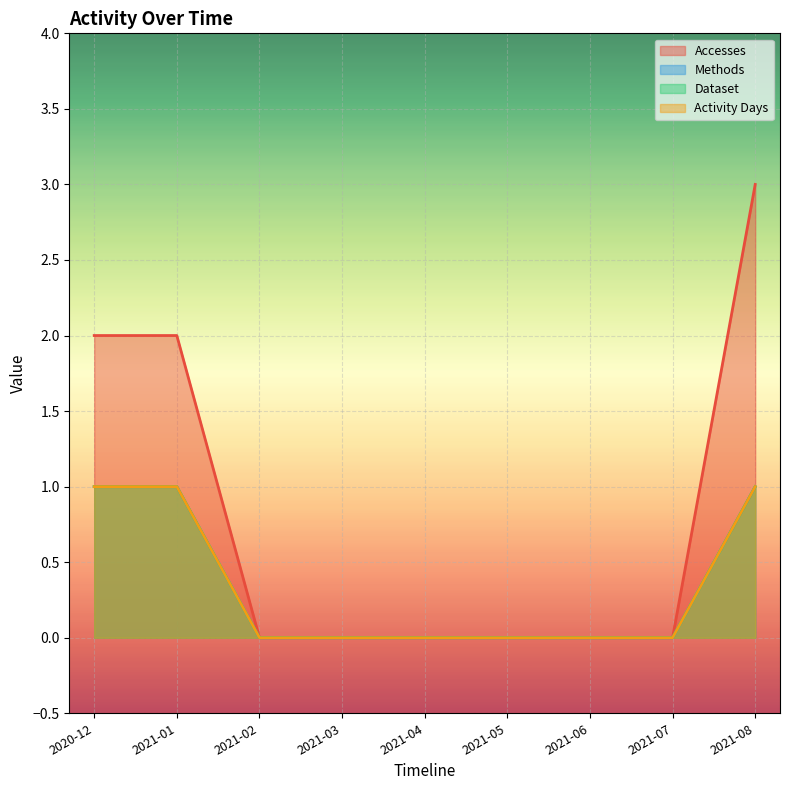

Which series has the largest total across all categories?

Accesses